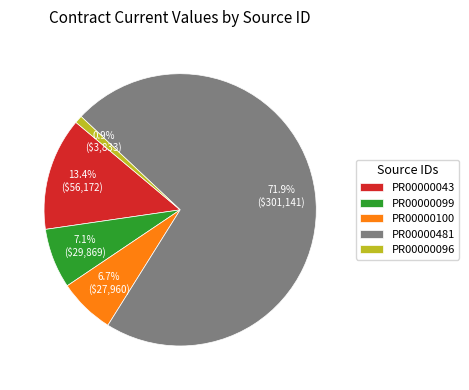

To the nearest percent, what is the combined percentage of PR00000096 and PR00000100?

8%